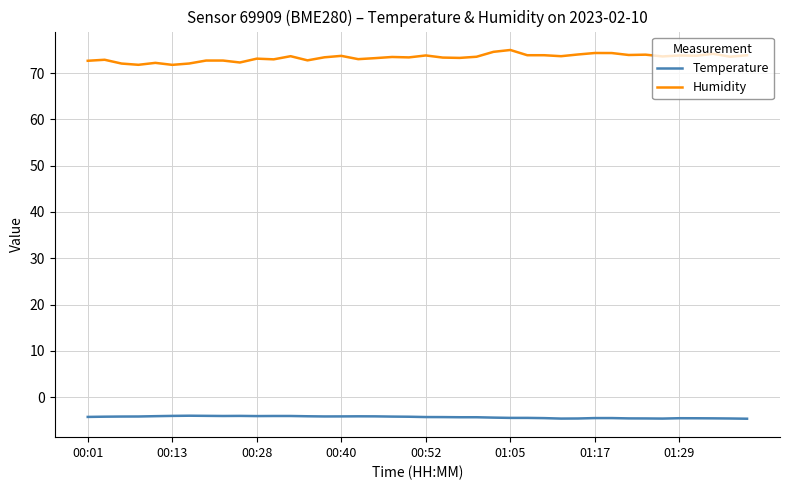

What is the smallest value displayed?

-4.7